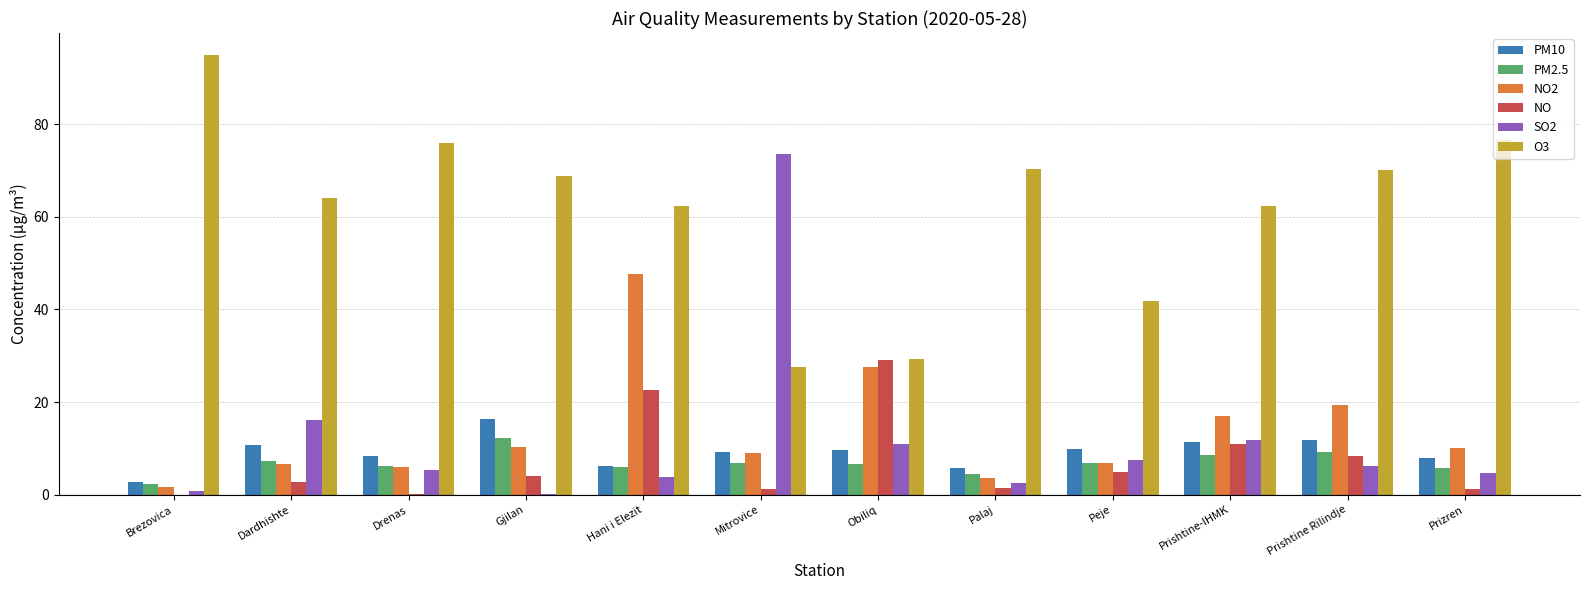

At which category does the chart reach its peak across all series?

Brezovica